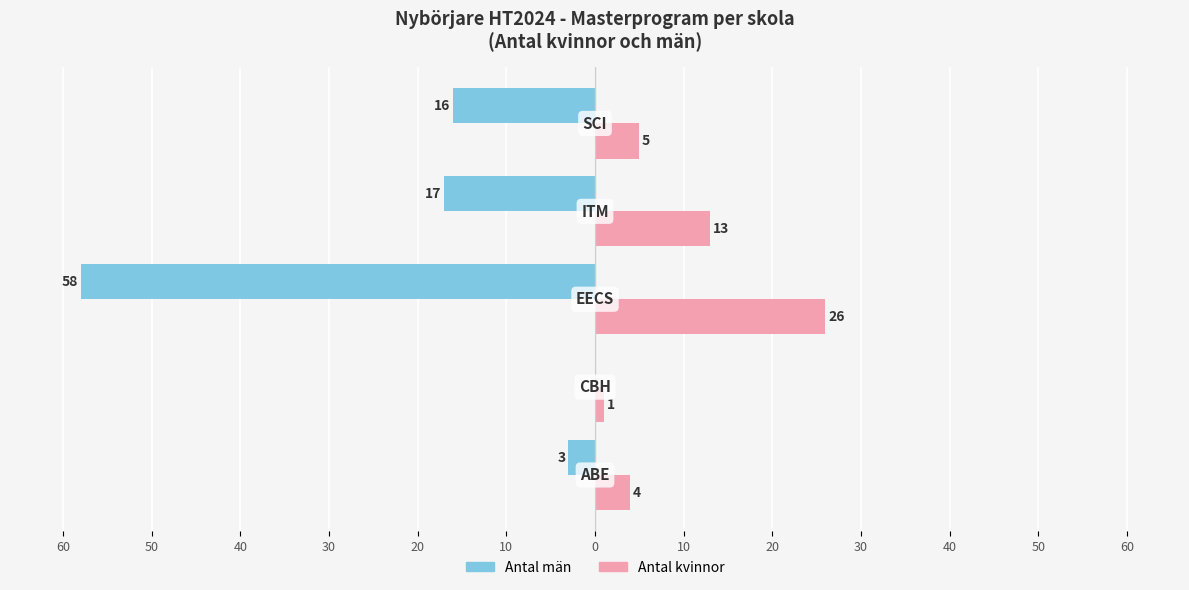

Reading left to right, what are all the values shown in this chart?

Antal män: 60=-3	50=0	40=-58	30=-17	20=-16
Antal kvinnor: 60=4	50=1	40=26	30=13	20=5